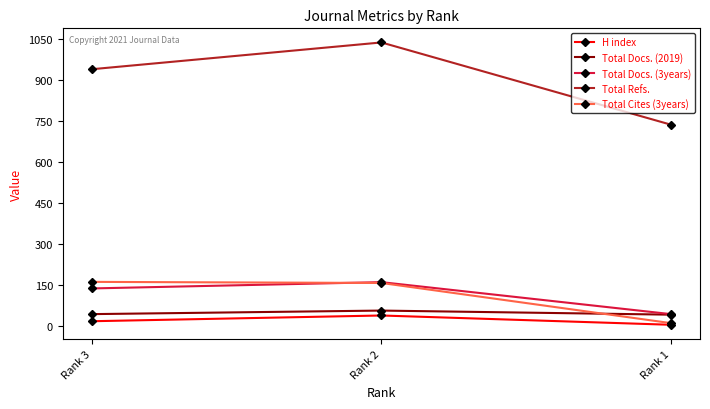

At which category does the chart reach its peak across all series?

Rank 2